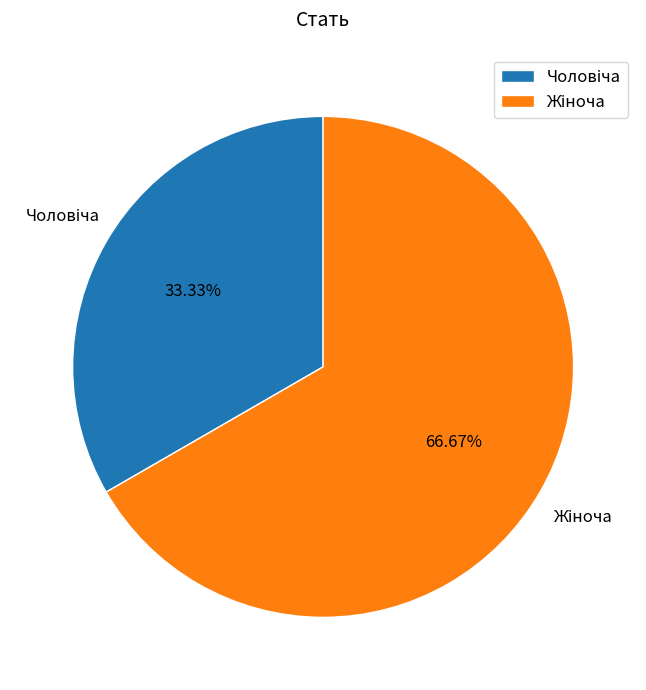

Is there any slice that represents more than half of the pie?

Yes